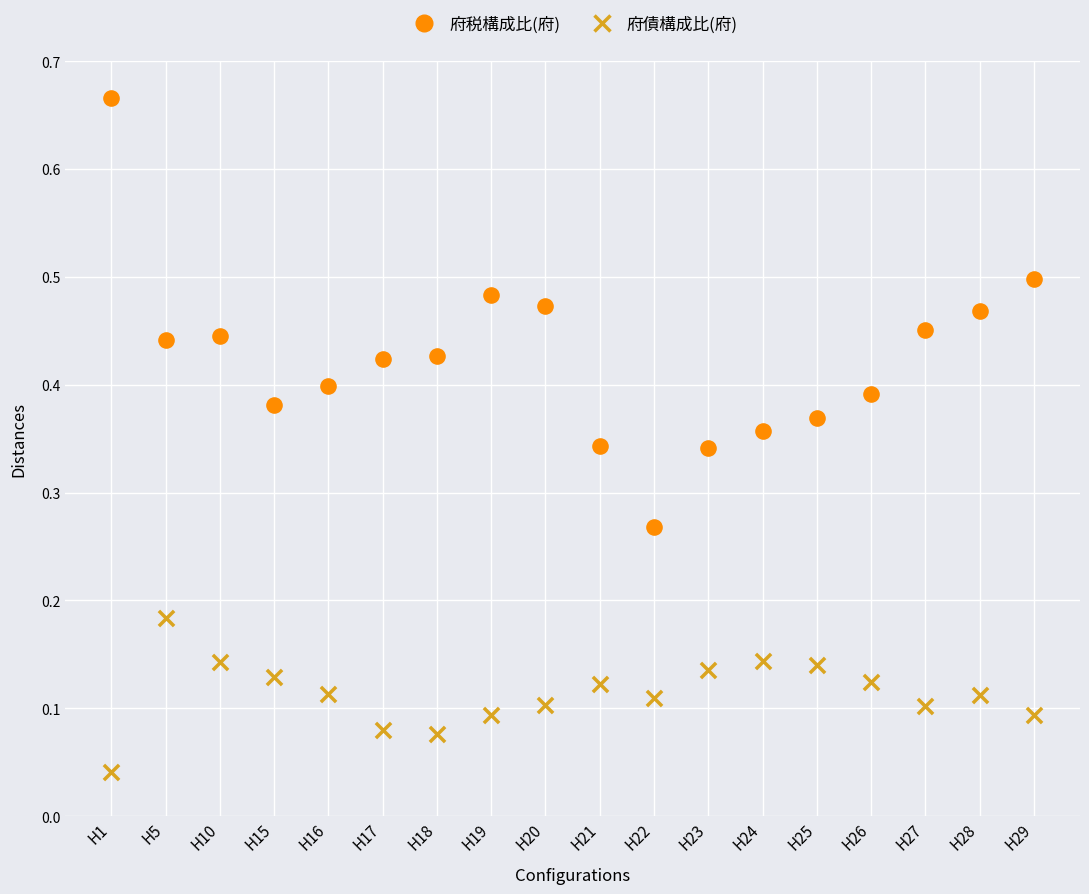

Which series reaches the maximum Y coordinate?

府税構成比(府)